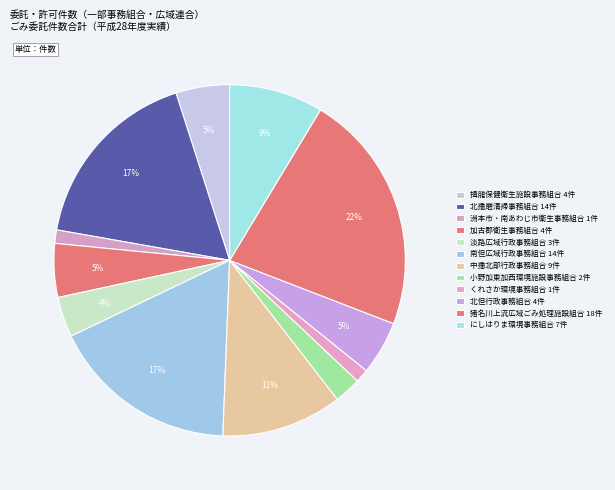

Count the number of slices in the pie.

12